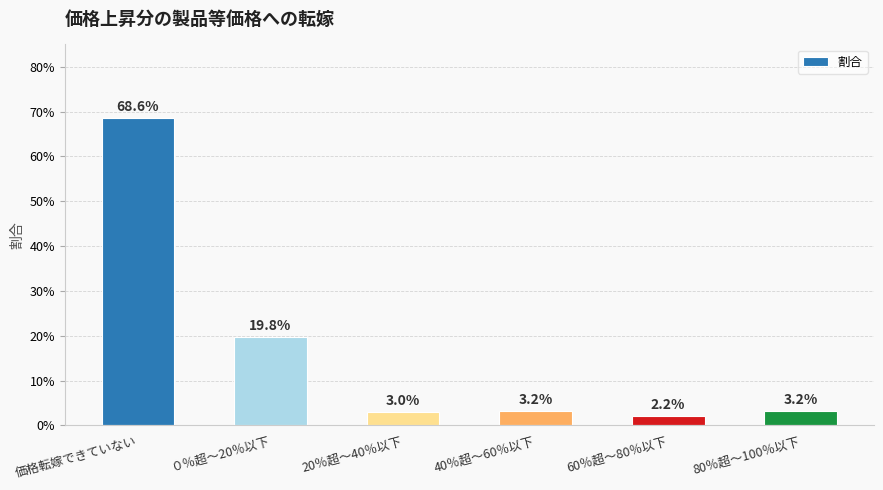

Does the chart contain any negative values?

No